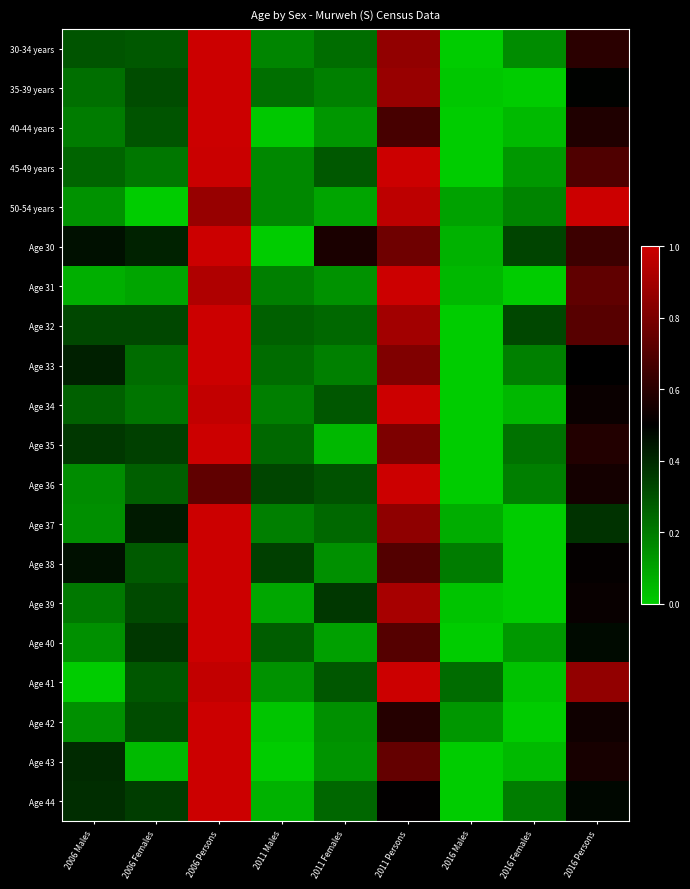

What is the total value across all series at 2006 Females?

5.4